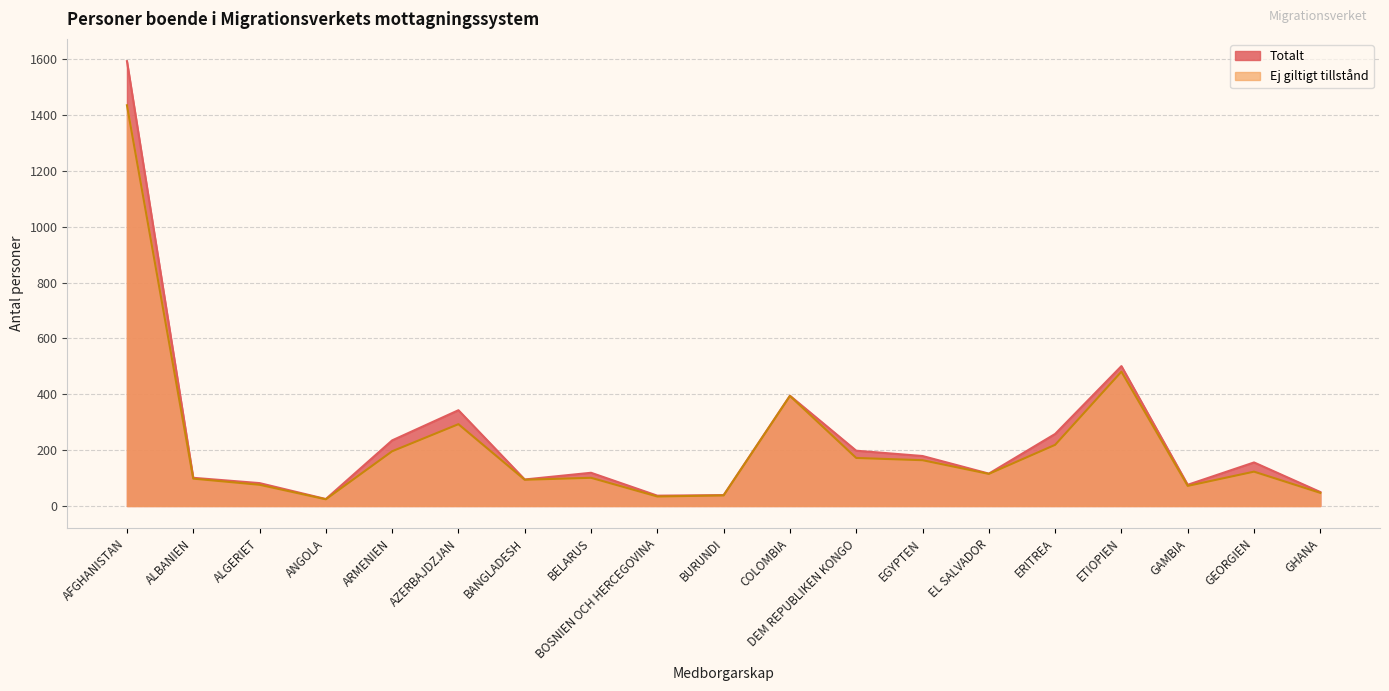

Where is the first local maximum for Ej giltigt tillstånd?

AZERBAJDZJAN